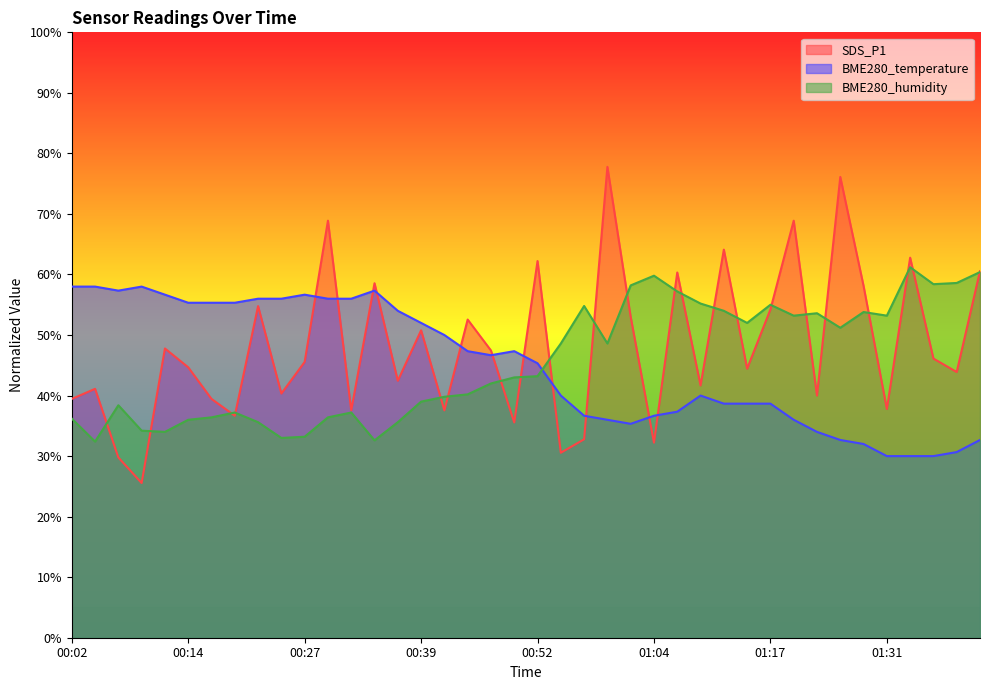

What is the total value across all series at 00:54?

119.2